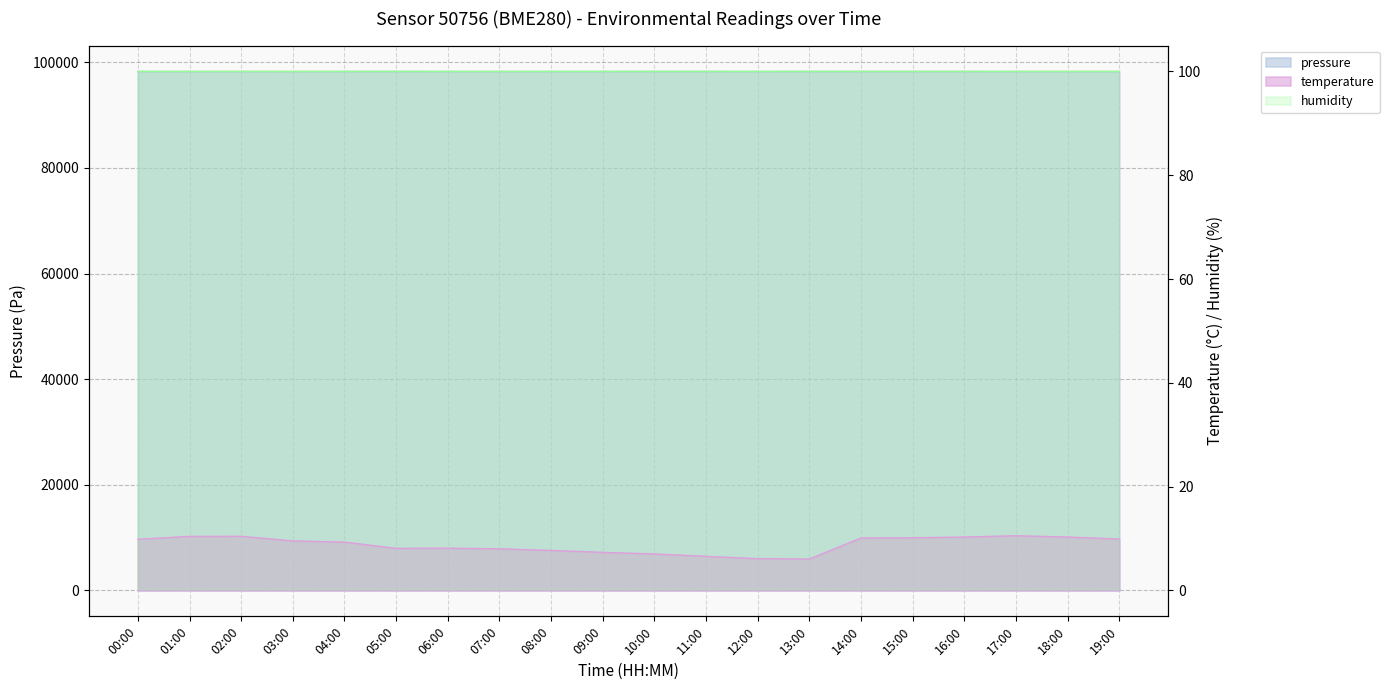

True or false: temperature and pressure cross at least once.

False